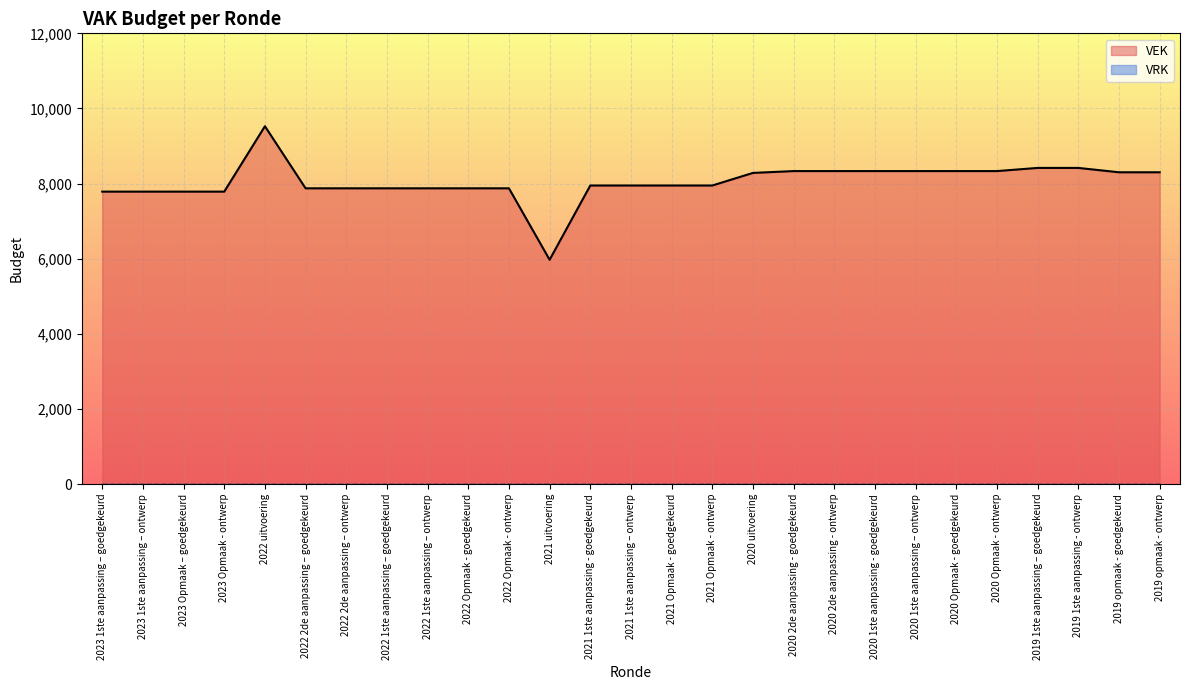

Between 2020 2de aanpassing - goedgekeurd and 2023 1ste aanpassing – ontwerp, which is larger?

2020 2de aanpassing - goedgekeurd